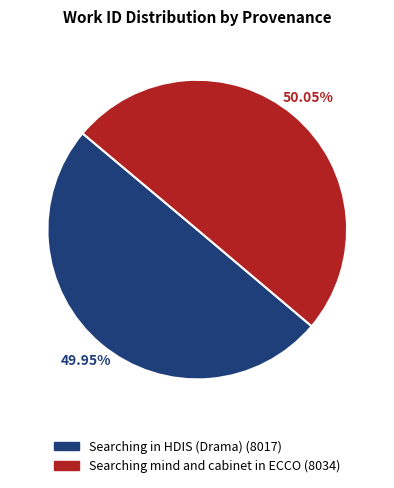

What percentage is the Searching in HDIS (Drama) slice, to the nearest percent?

50%